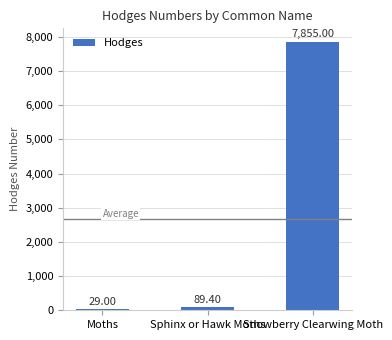

What is the smallest value displayed?

29.0